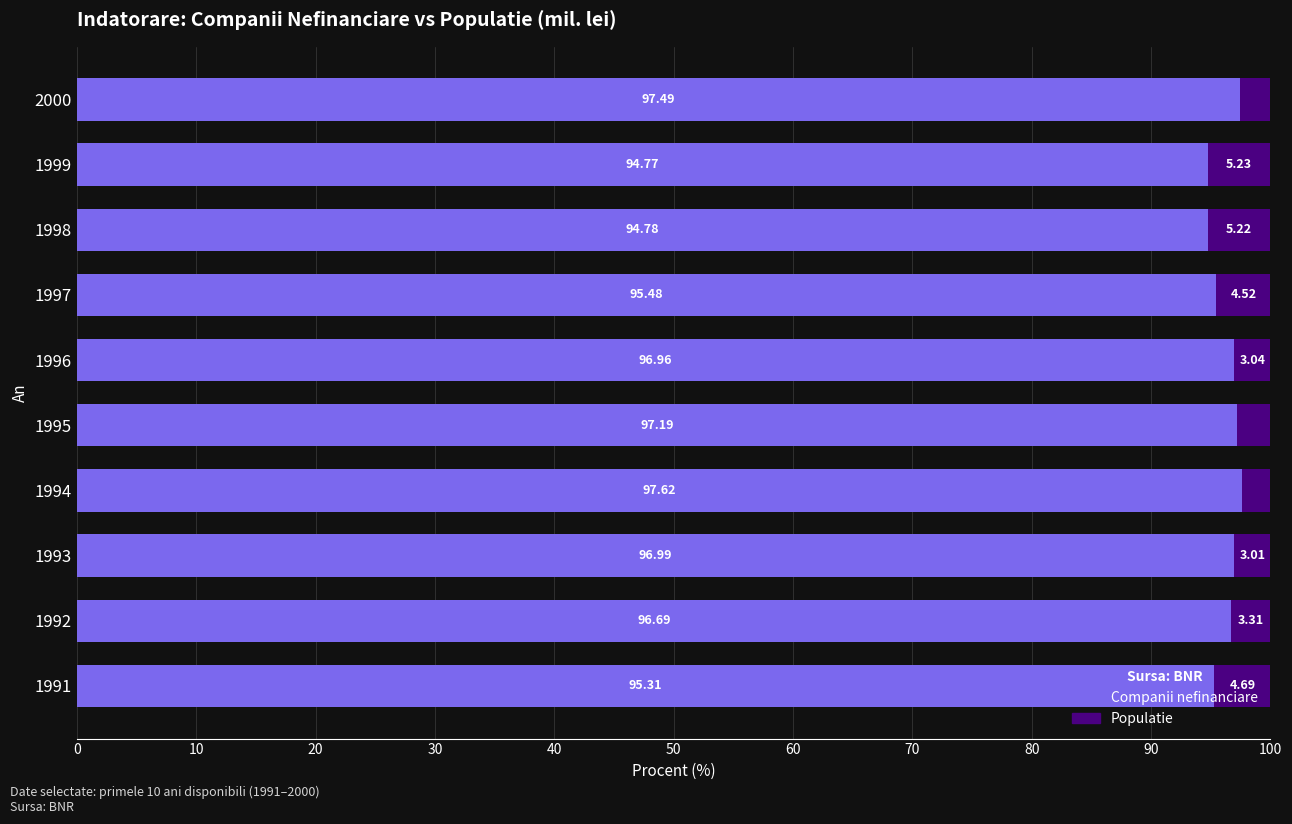

What is the total value across all series at 1997?

100.0